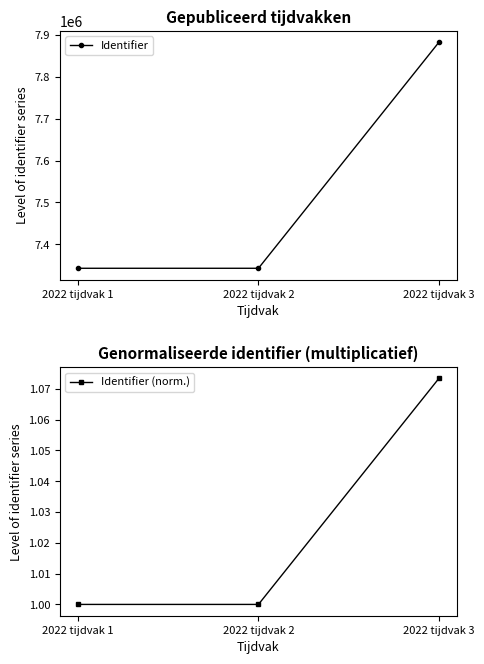

The Identifier (norm.) series shows 1.7 at 2022 tijdvak 2. True or false?

False